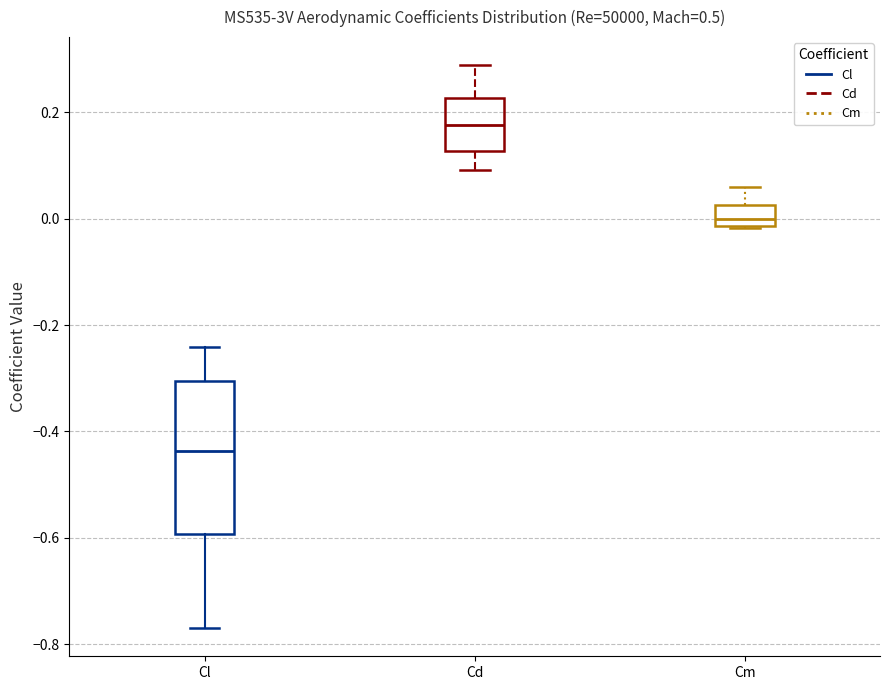

Reading left to right, transcribe this box plot: for each box, give where its median line is, the range the box spans, and where its two whiskers end, as read against the y-axis. The values are not printed on the chart, so give them approximately, as read against the axis.

Cl: median -0.44, box -0.60 to -0.30, whiskers -0.78 to -0.24
Cd: median 0.18, box 0.12 to 0.22, whiskers 0.10 to 0.28
Cm: median 0.00, box -0.02 to 0.02, whiskers -0.02 to 0.06